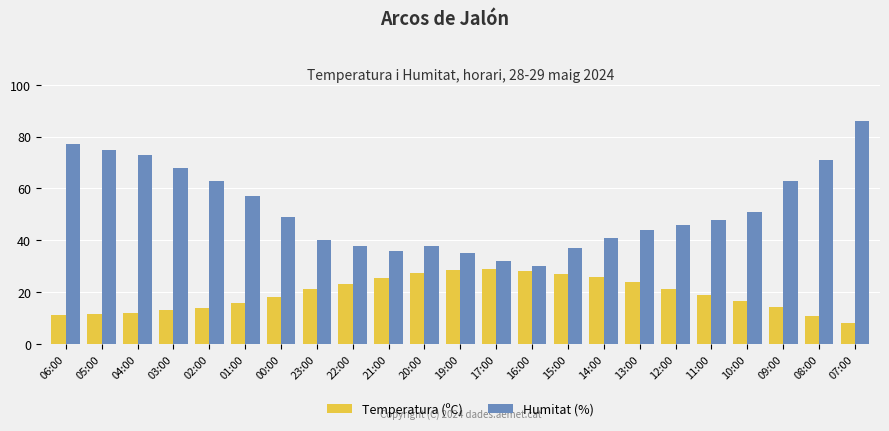

How many bars are there in total?

46